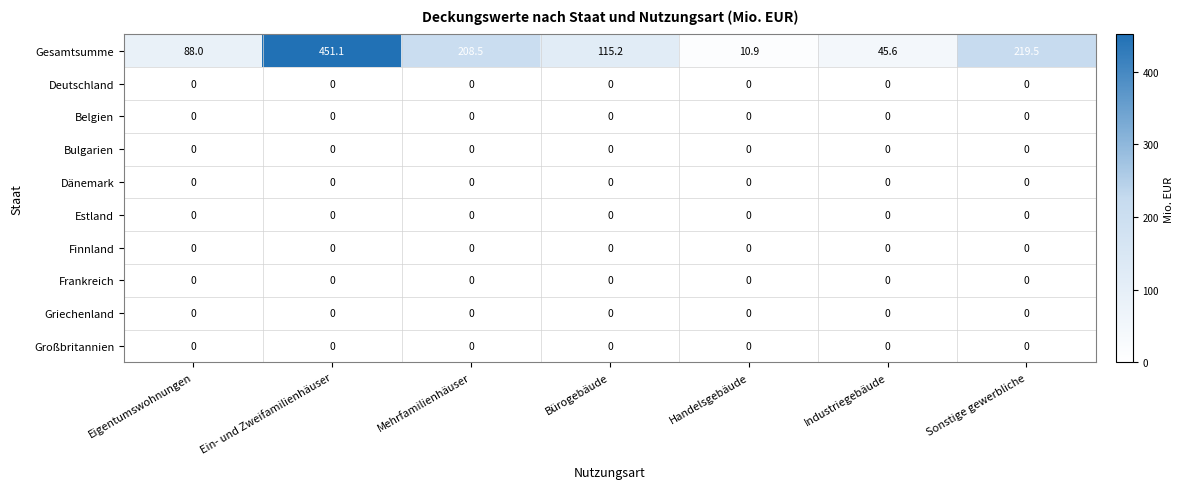

What is the greatest value displayed?

451.1